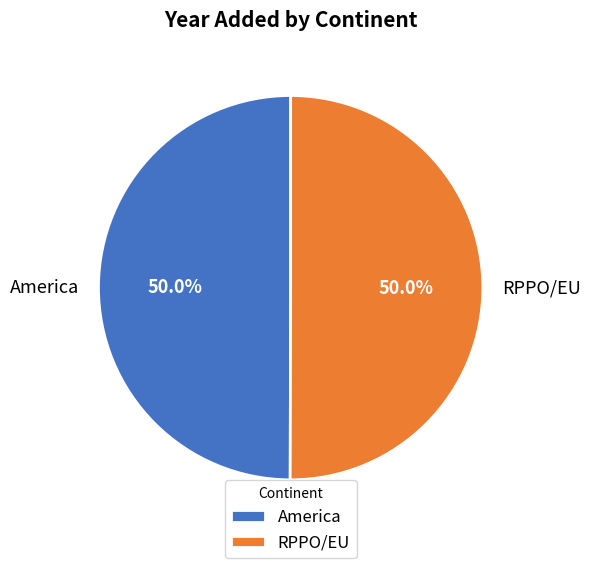

What is the ratio of the value at RPPO/EU to the value at America?

1.0